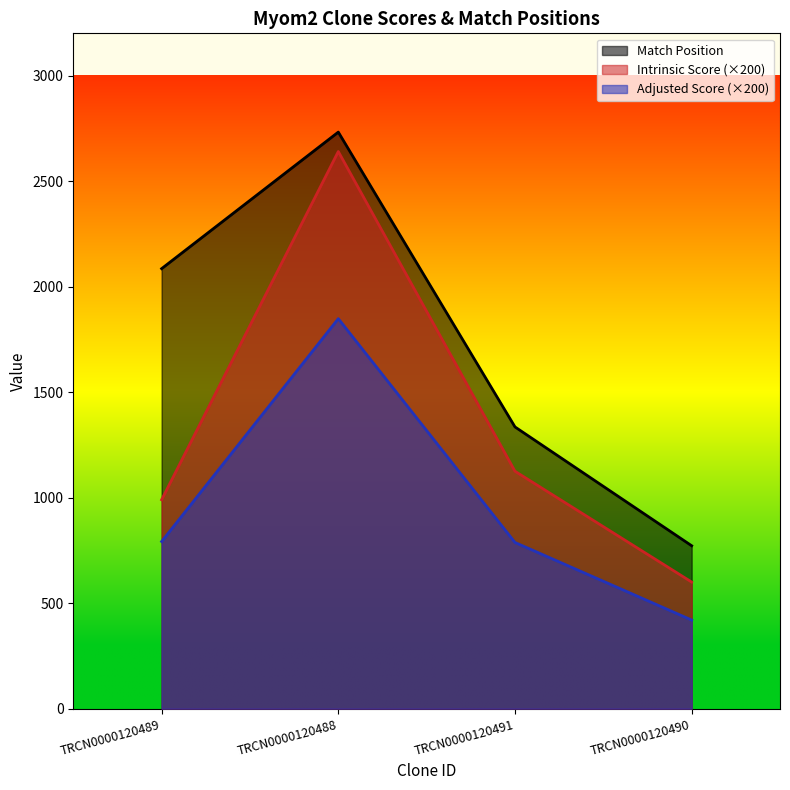

True or false: Match Position and Intrinsic Score cross at least once.

False